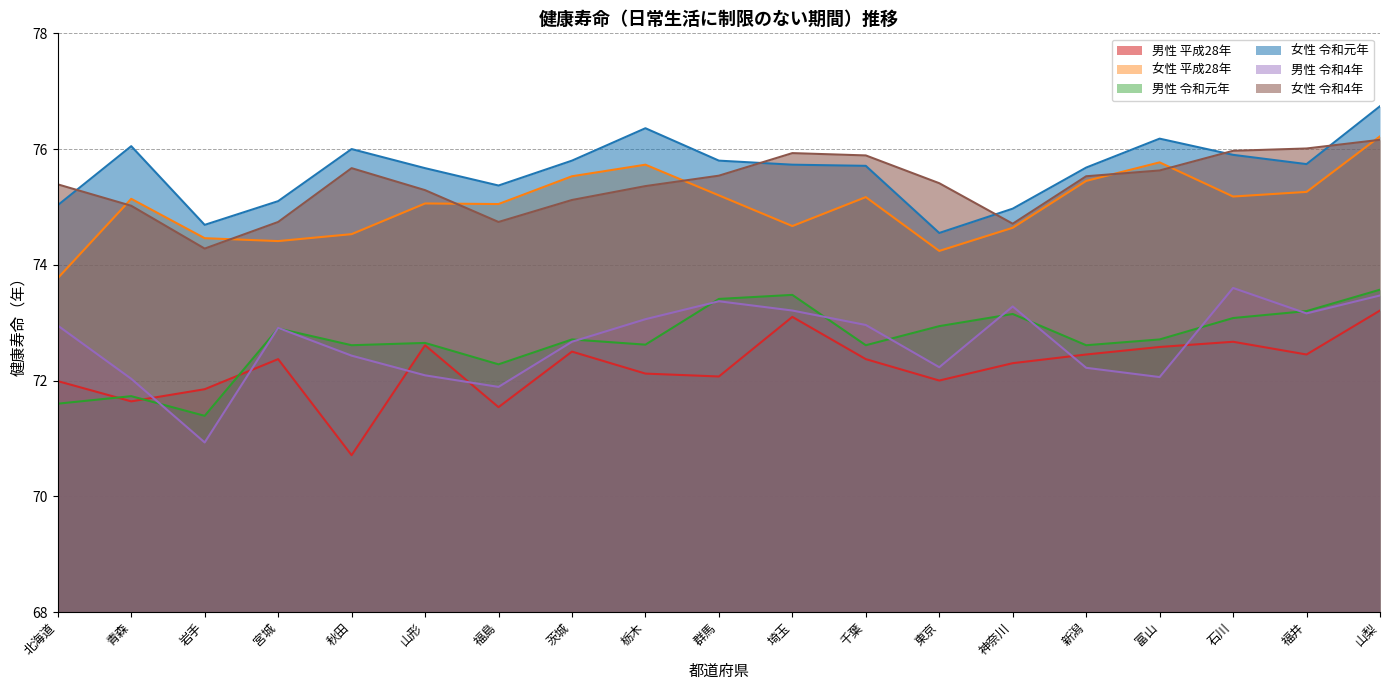

What position from the left is 千葉?

12